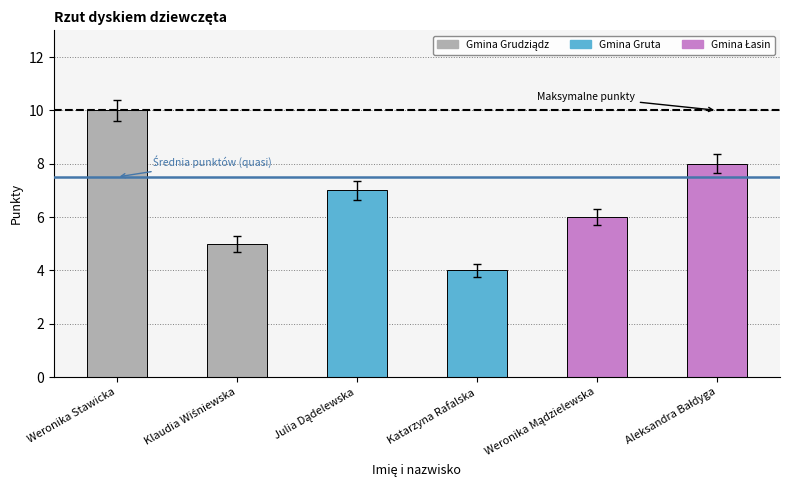

What position from the right is Weronika Stawicka?

6